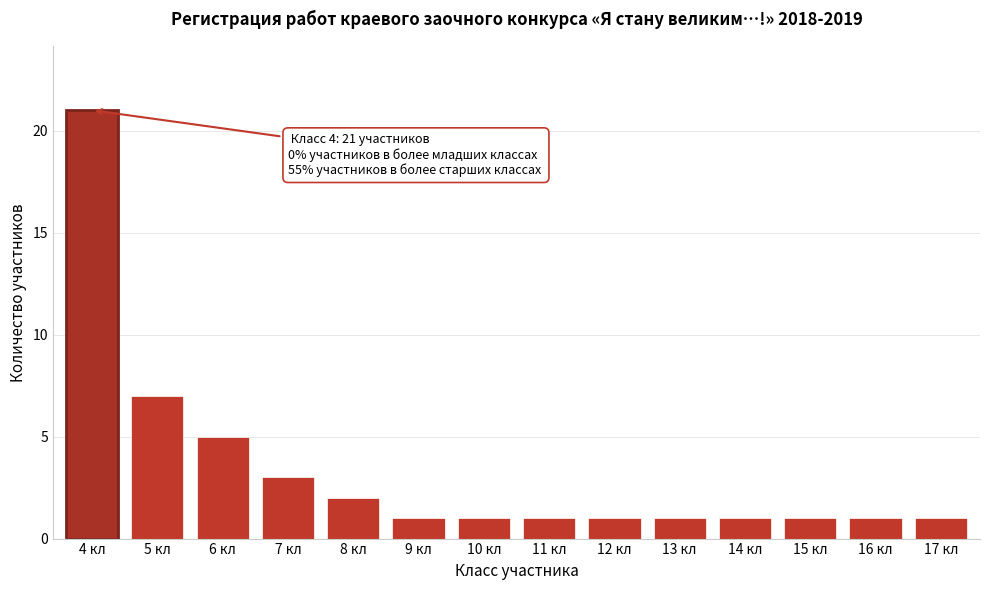

Reading left to right, what are all the values shown in this chart?

21	7	5	3	2	1	1	1	1	1	1	1	1	1